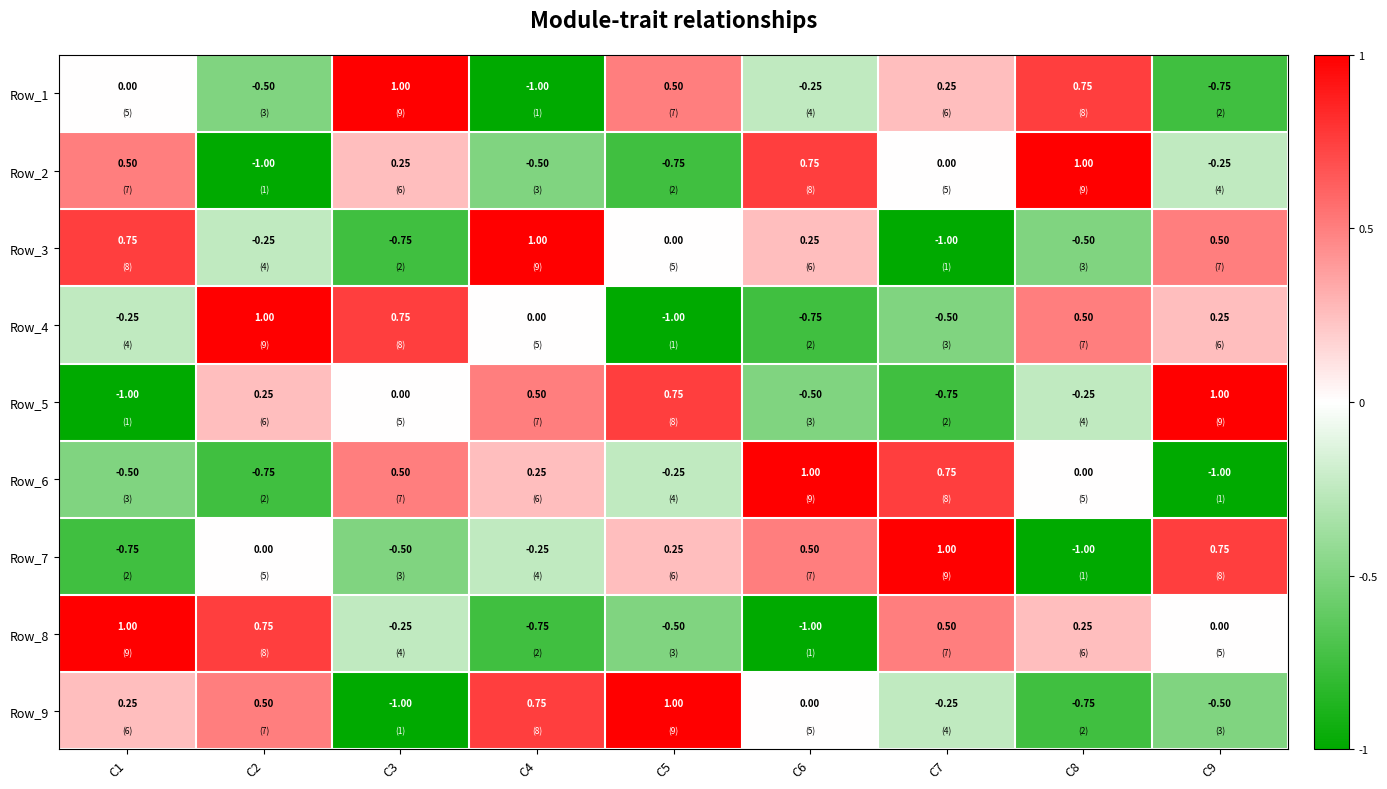

Is the value of Row_5 at C1 greater than the value of Row_7 at C1?

No